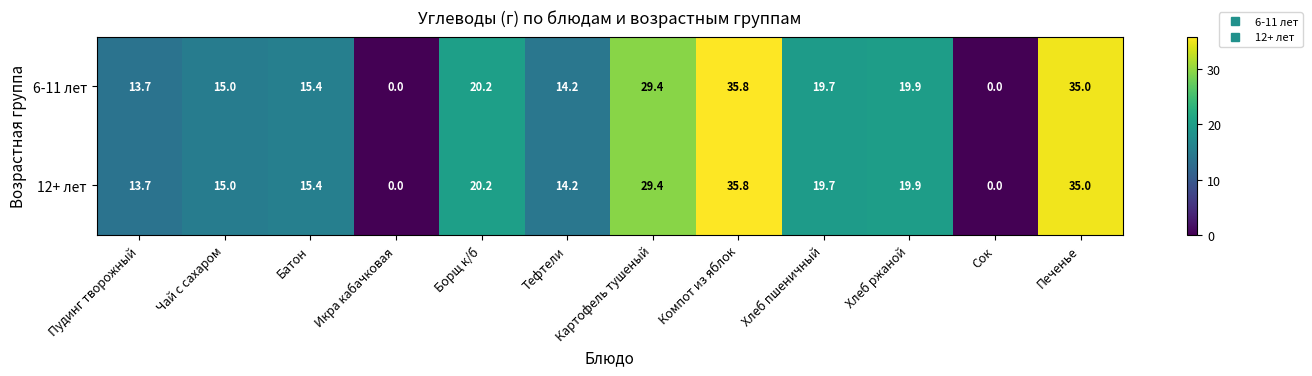

At which category does the chart reach its peak across all series?

Компот из яблок